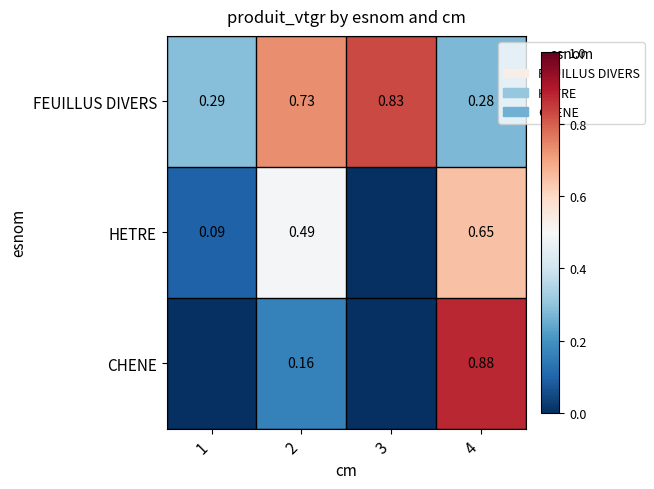

Rank the series at 2 from highest to lowest value.

FEUILLUS DIVERS, HETRE, CHENE